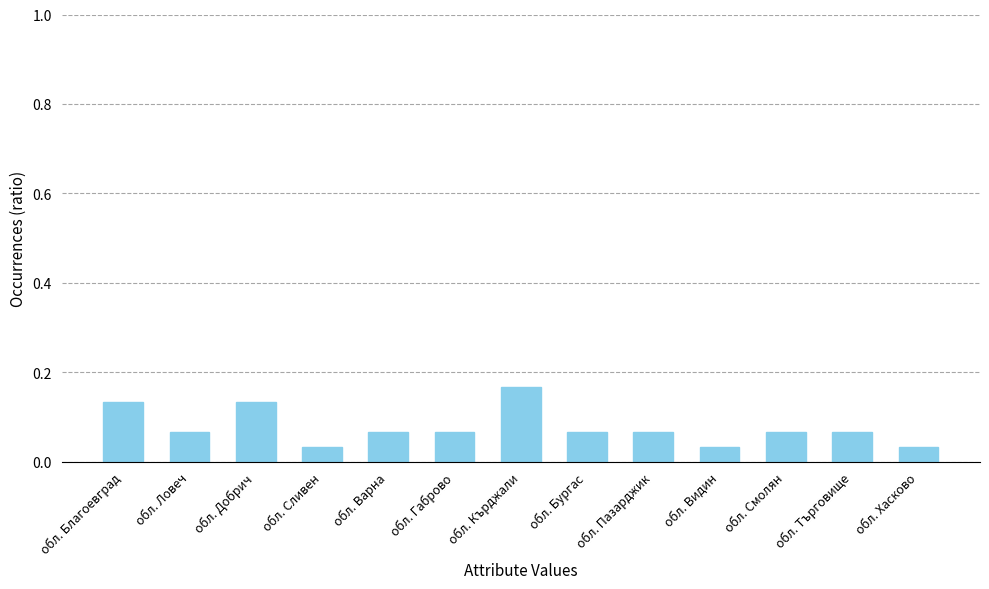

What position from the left is обл. Добрич?

3